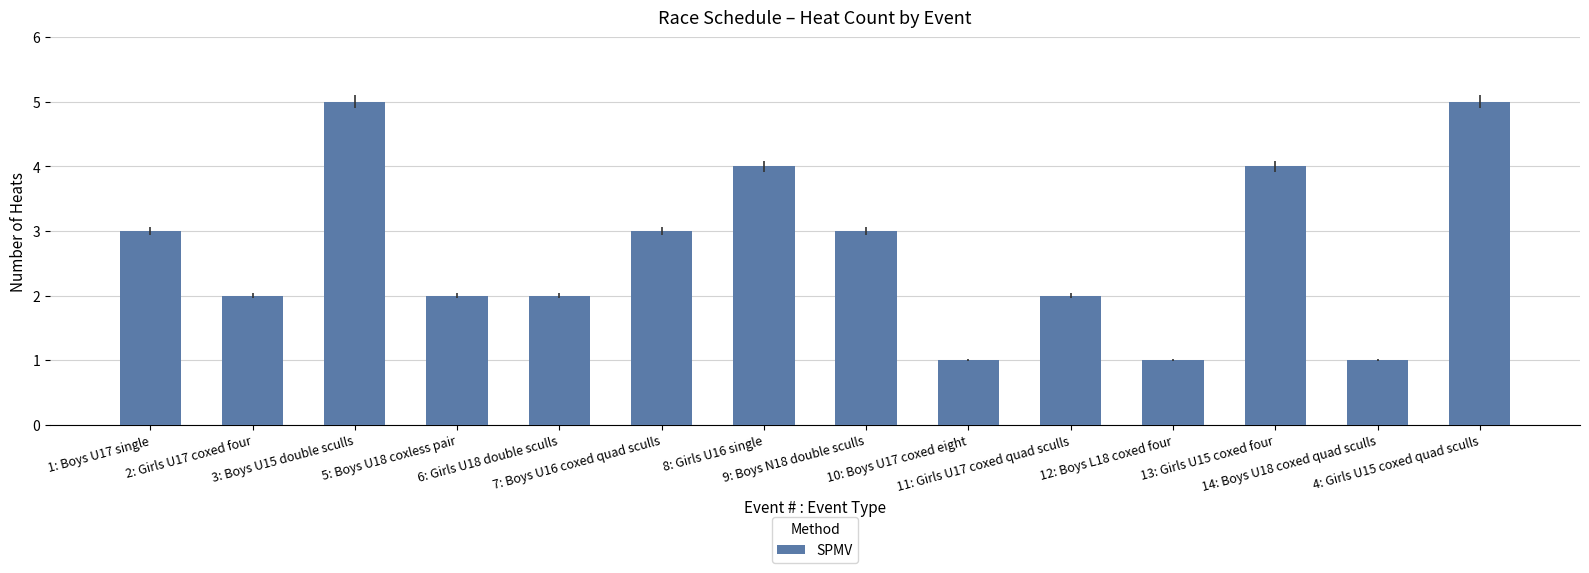

What is the sum of the values at 14: Boys U18 coxed quad sculls and 8: Girls U16 single?

5